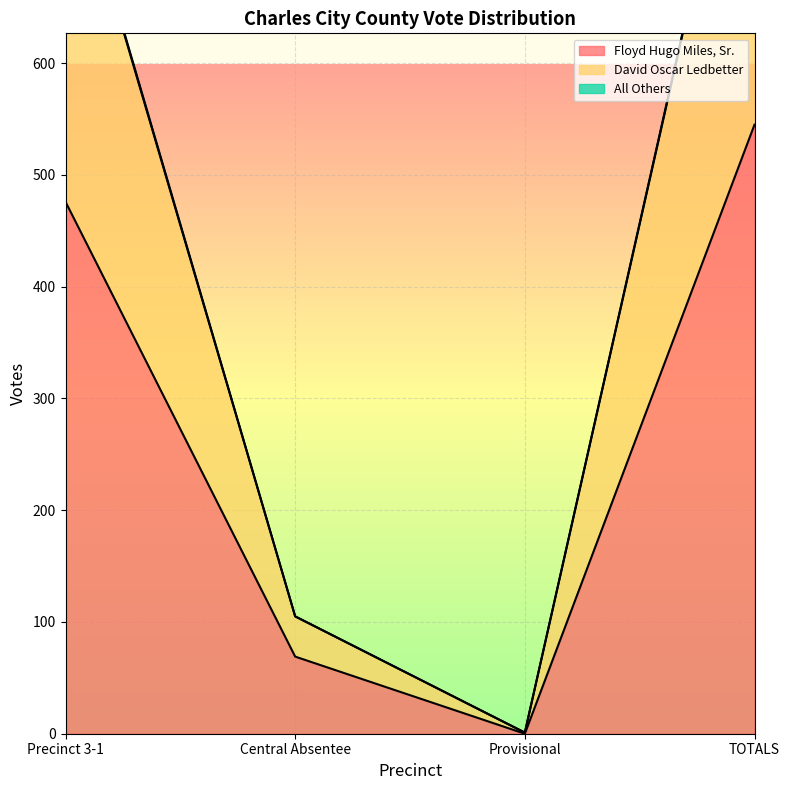

What is the label of the 4th point from the left?

TOTALS